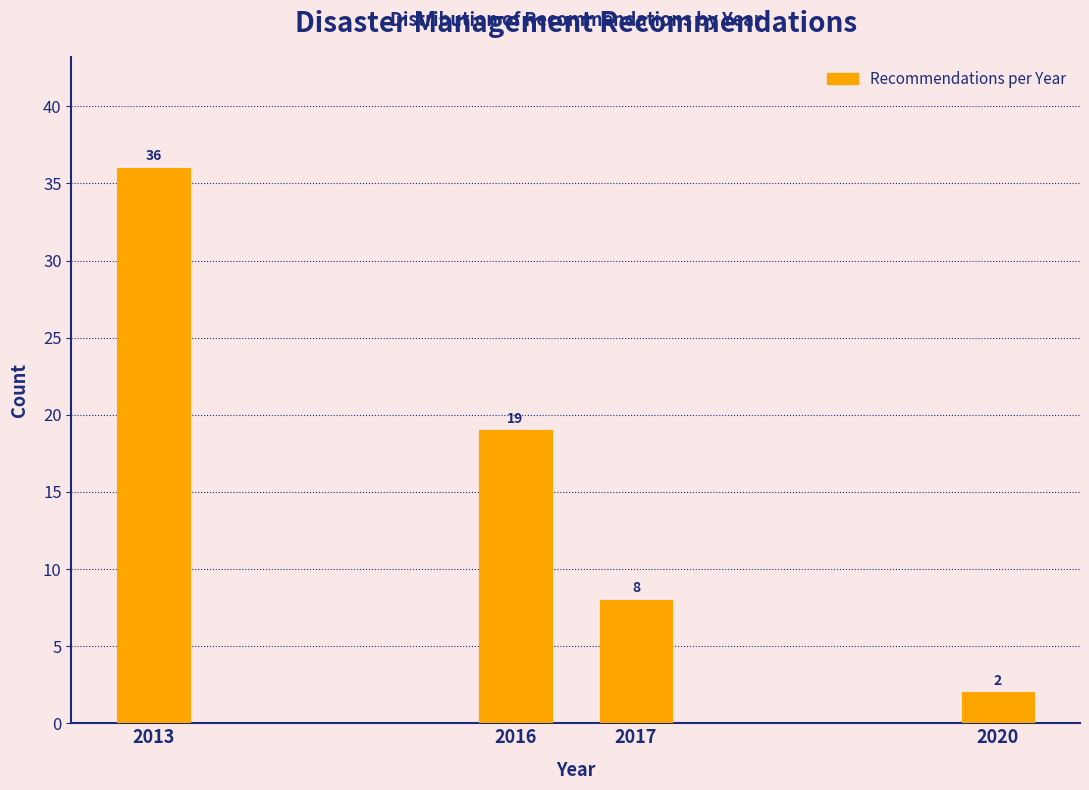

Reading left to right, what are all the values shown in this chart?

2013=36	2016=19	2017=8	2020=2